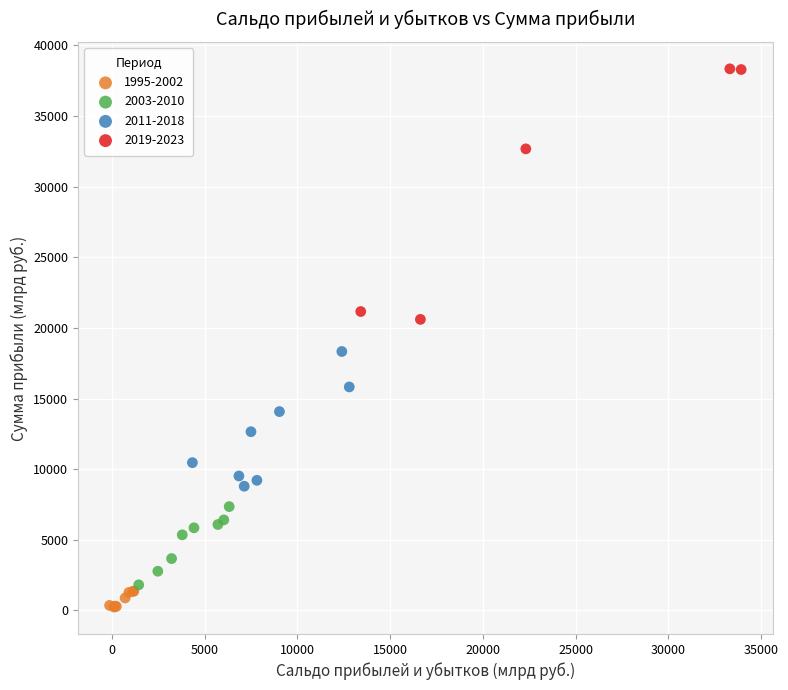

Which series reaches the maximum Y coordinate?

2019-2023